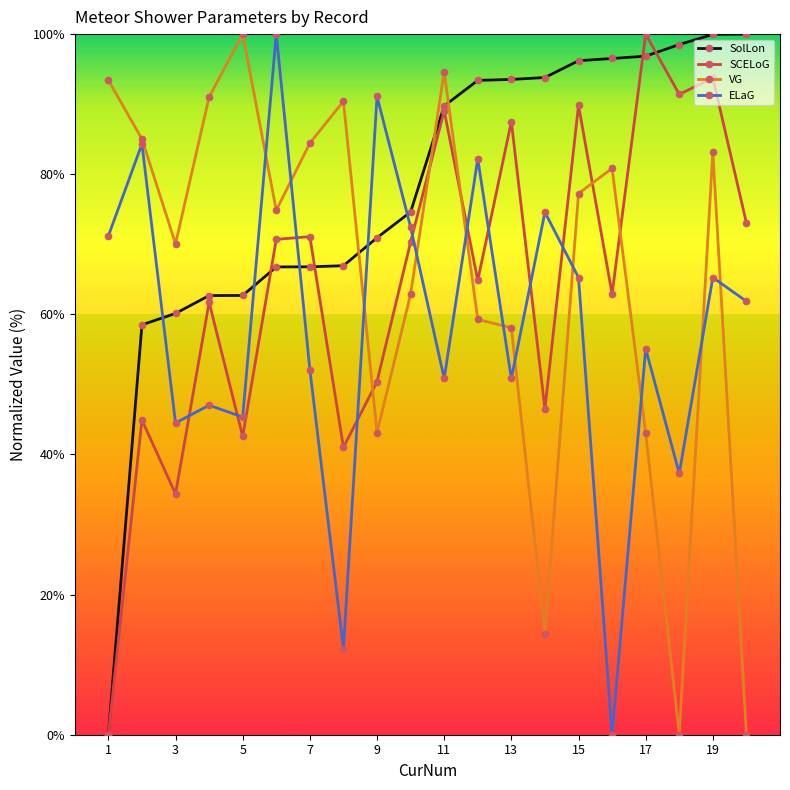

True or false: VG has more than 2 interior local peaks.

True